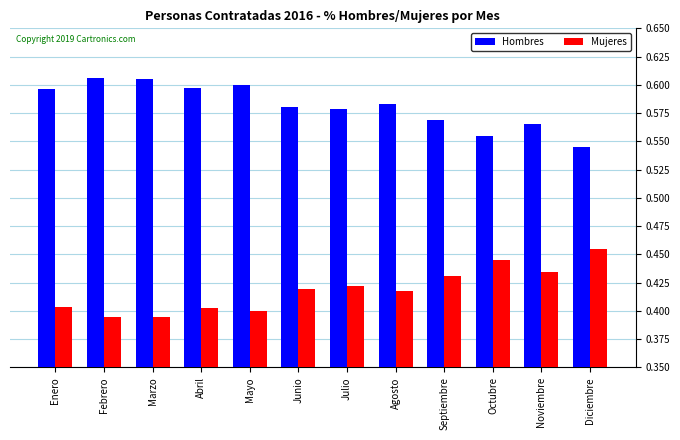

Count the number of categories in the chart.

12